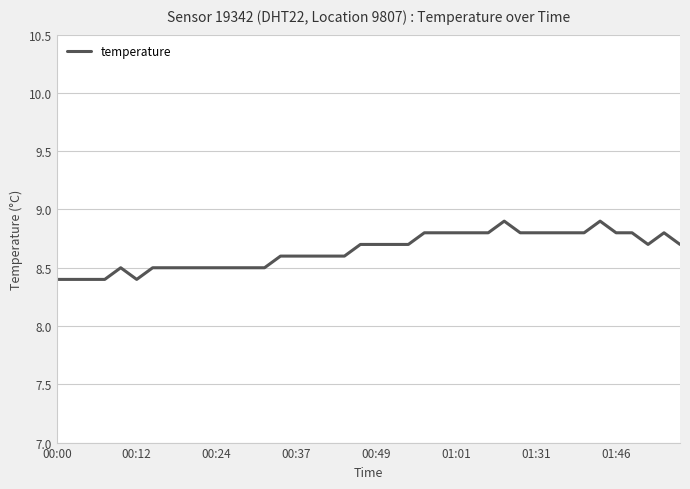

What is the difference between the maximum and minimum values?

0.5